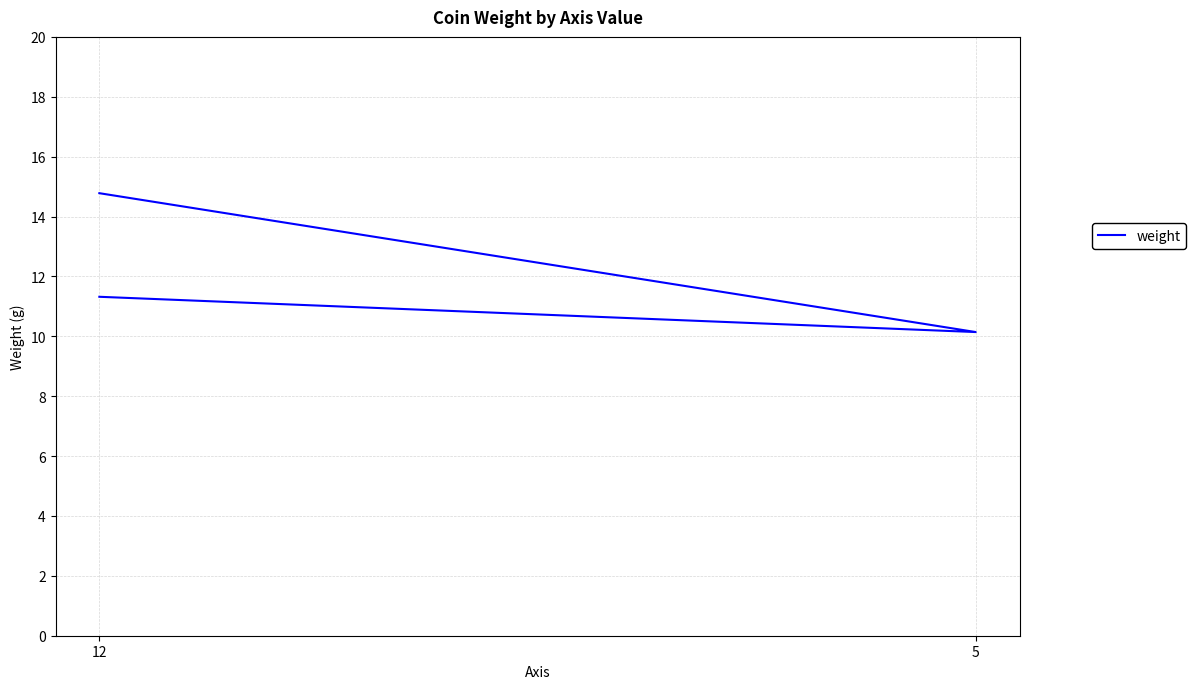

What is the value of the 2nd point from the left?

10.1